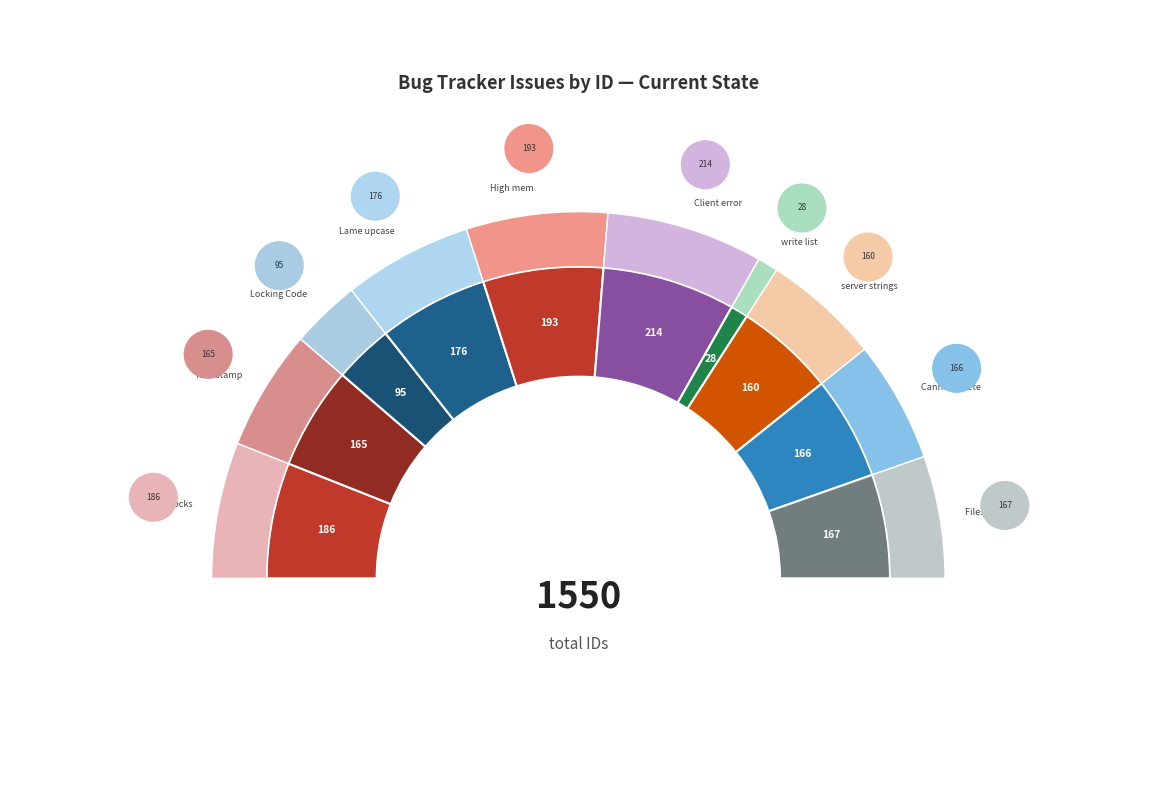

Rank the categories by value from highest to lowest.

Cannot get client to work, High mem, smbd blocks after 25.000 files, creating lame upcase table message, Files remain locked locally on OS/2, Cannot delete file in created directory, Timestamp not updated after copying, server strings breaks network browsing, Locking Code Problem, write list option